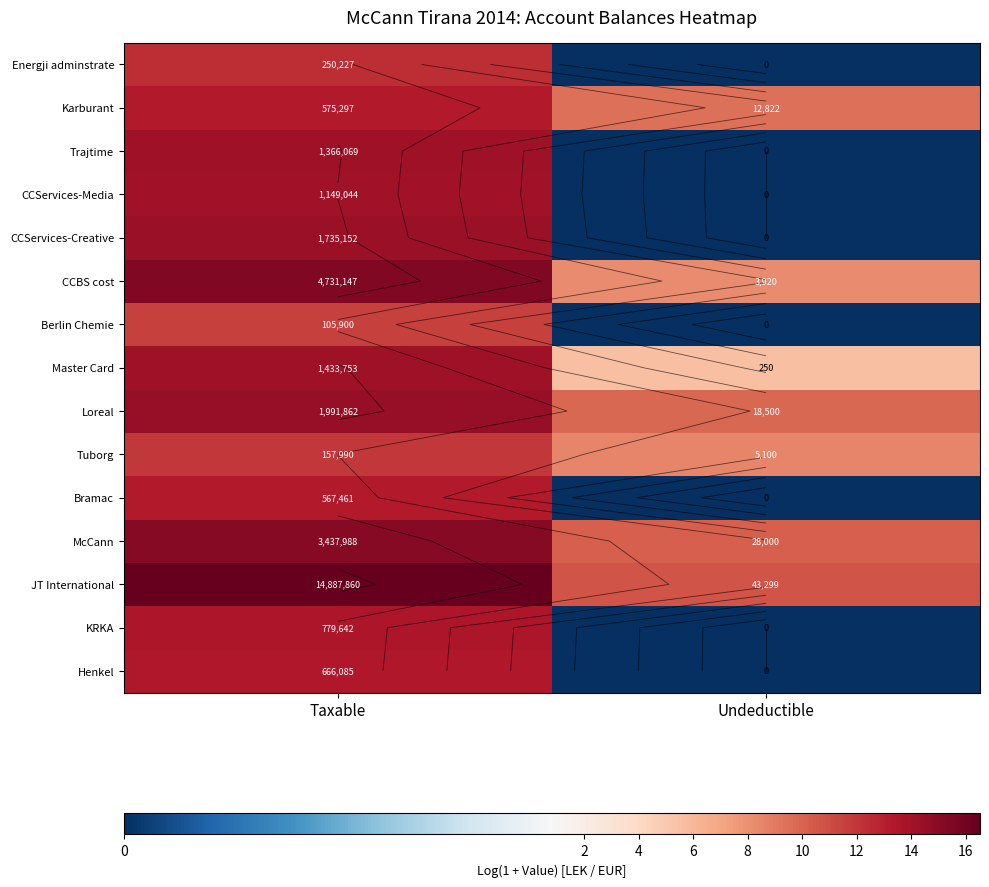

What is the sum of all KRKA values?

13.6